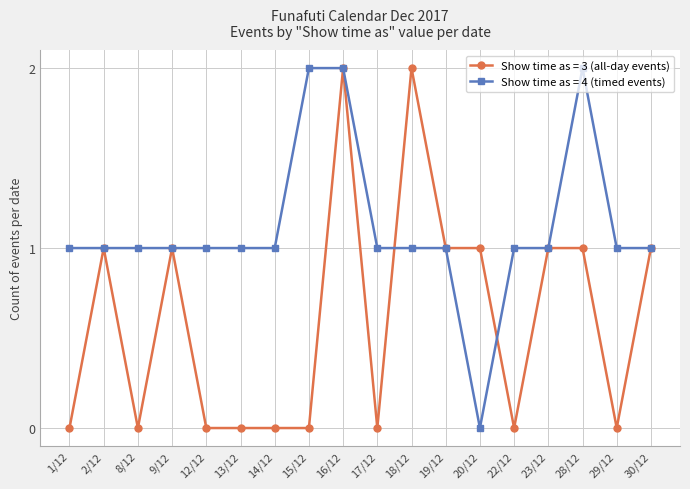

What position from the right is 30/12?

1